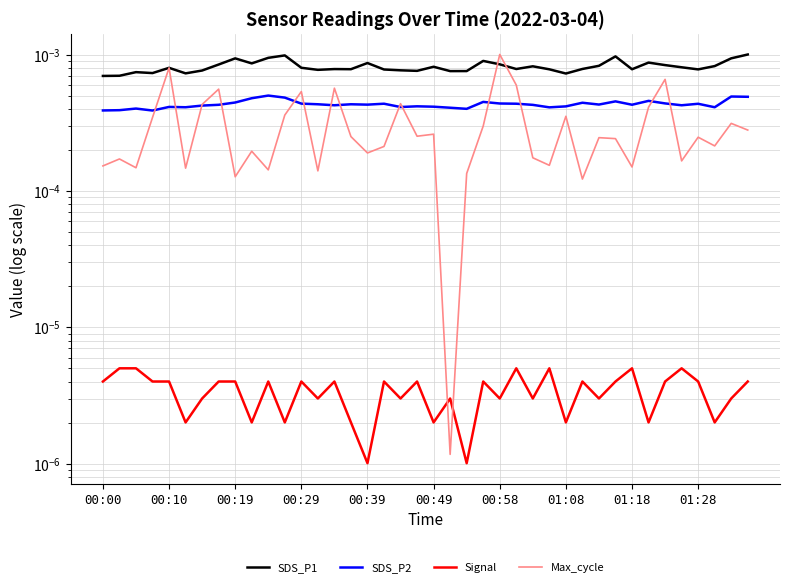

The Signal series shows 0.0 at 01:18. True or false?

True